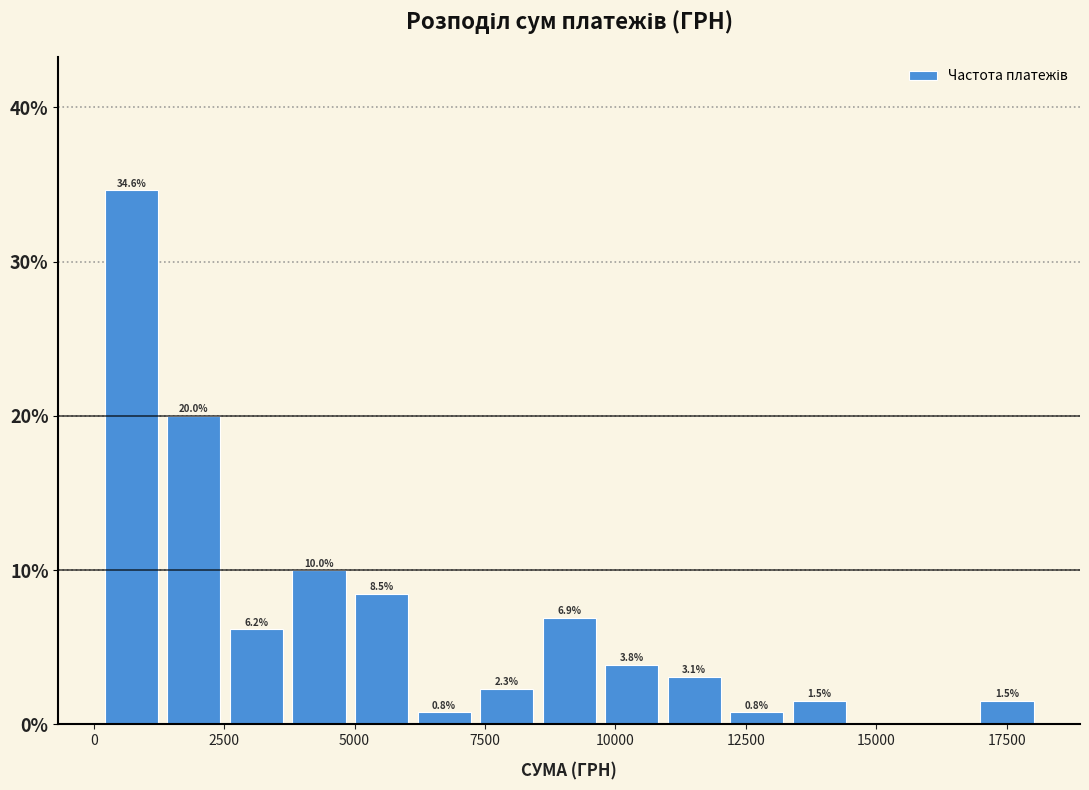

Around what value on the x-axis is the tallest bar? Give the approximate position of its centre, as read against the axis.

500